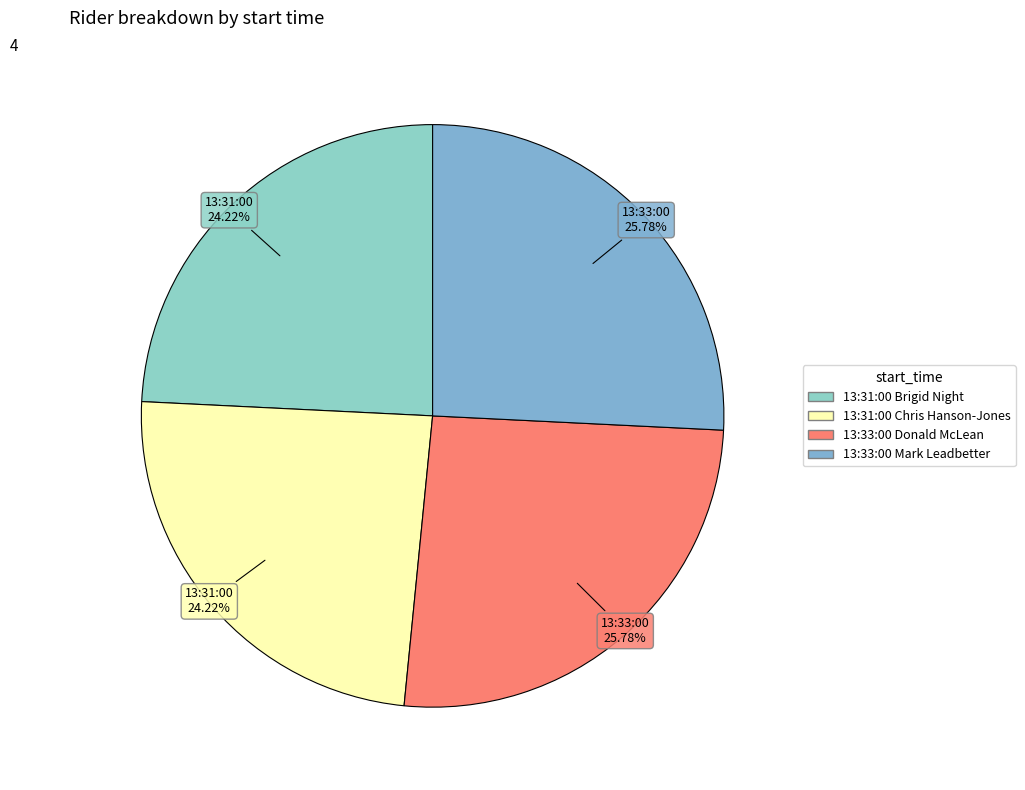

Count the number of slices in the pie.

4